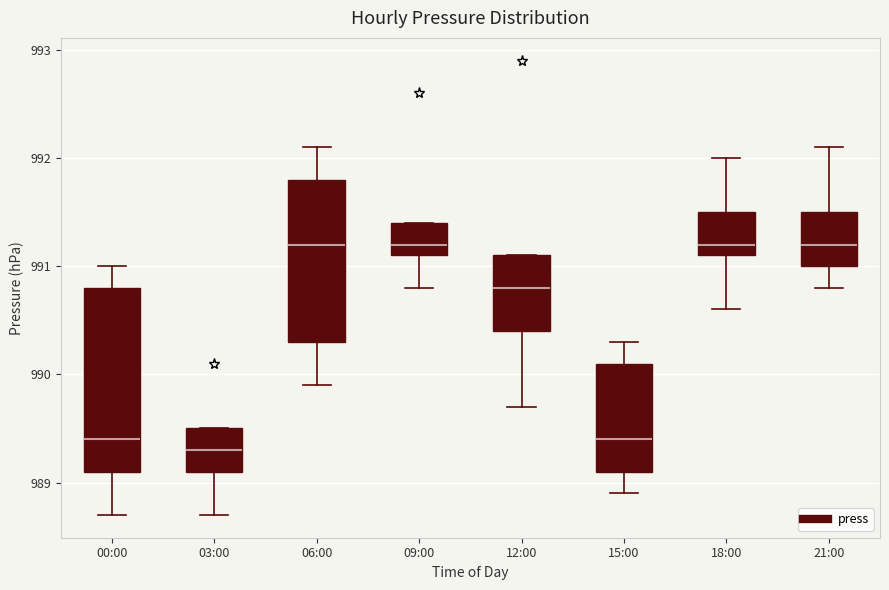

Reading left to right, read every box against the y-axis: the position of its median line, the range the box covers, and the ends of its whiskers. The values are not printed on the chart, so give them approximately, as read against the axis.

00:00: median 989.4, box 989.1 to 990.8, whiskers 988.7 to 991.0
03:00: median 989.3, box 989.1 to 989.5, whiskers 988.7 to 989.5
06:00: median 991.2, box 990.3 to 991.8, whiskers 989.9 to 992.1
09:00: median 991.2, box 991.1 to 991.4, whiskers 990.8 to 991.4
12:00: median 990.8, box 990.4 to 991.1, whiskers 989.7 to 991.1
15:00: median 989.4, box 989.1 to 990.1, whiskers 988.9 to 990.3
18:00: median 991.2, box 991.1 to 991.5, whiskers 990.6 to 992.0
21:00: median 991.2, box 991.0 to 991.5, whiskers 990.8 to 992.1